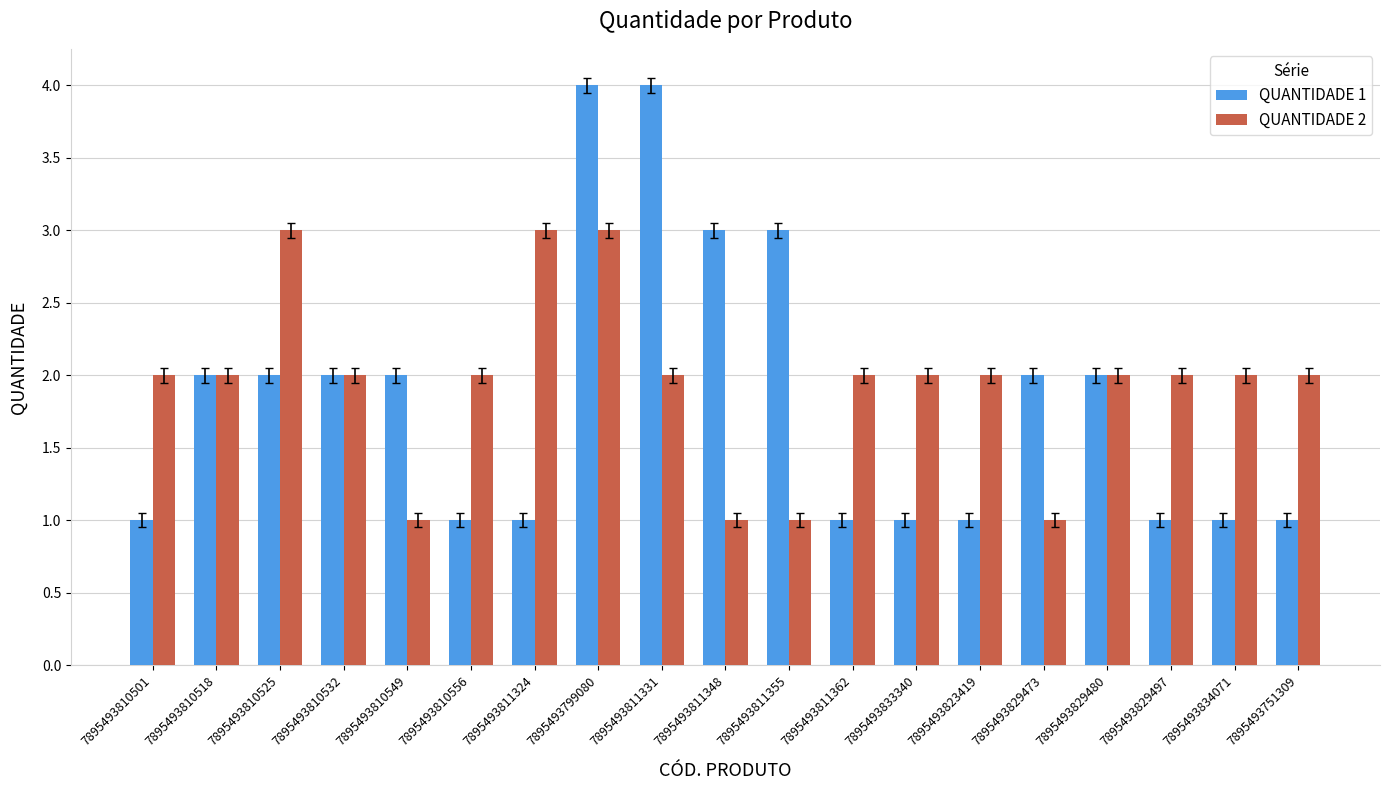

Which series has the largest range (max minus min)?

QUANTIDADE 1